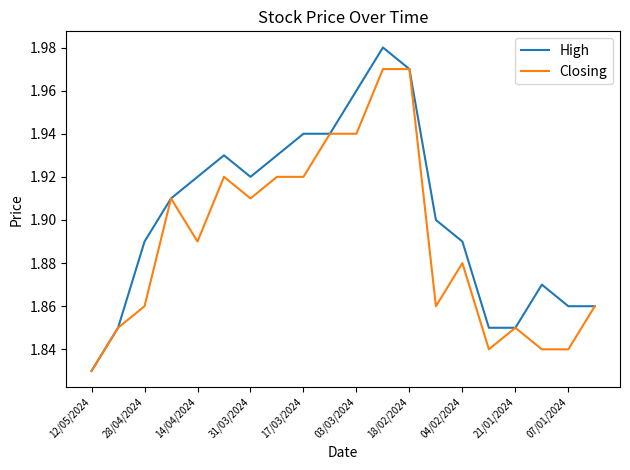

Count the number of data series in this chart.

2